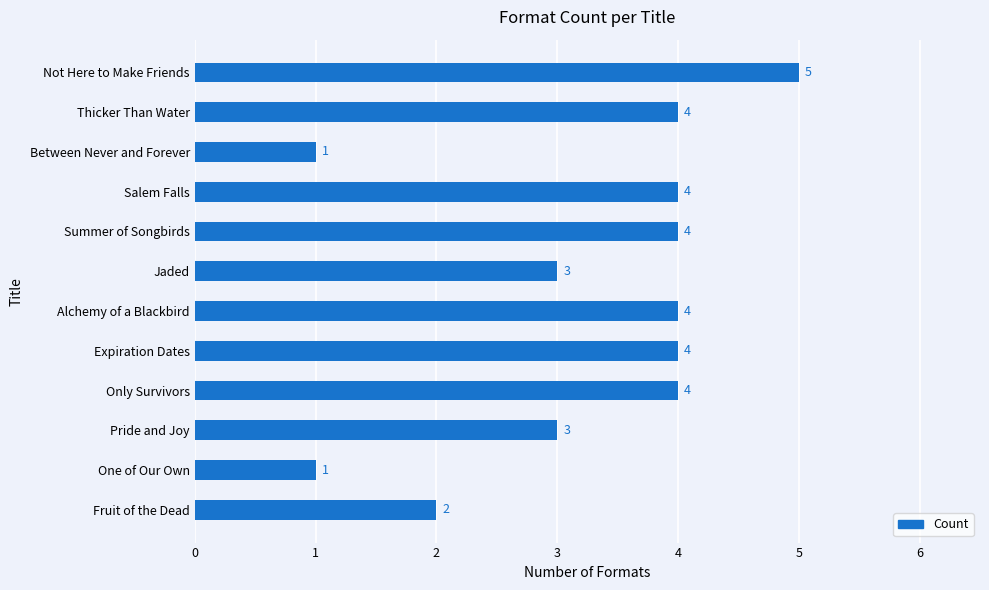

What is the label of the 11th bar from the bottom?

Thicker Than Water